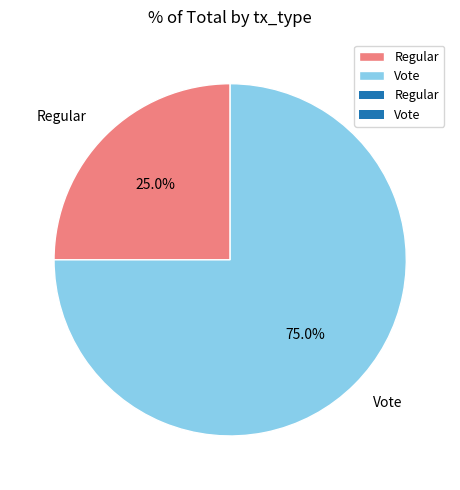

To the nearest percent, what is the difference between the largest and smallest slice percentages?

50%